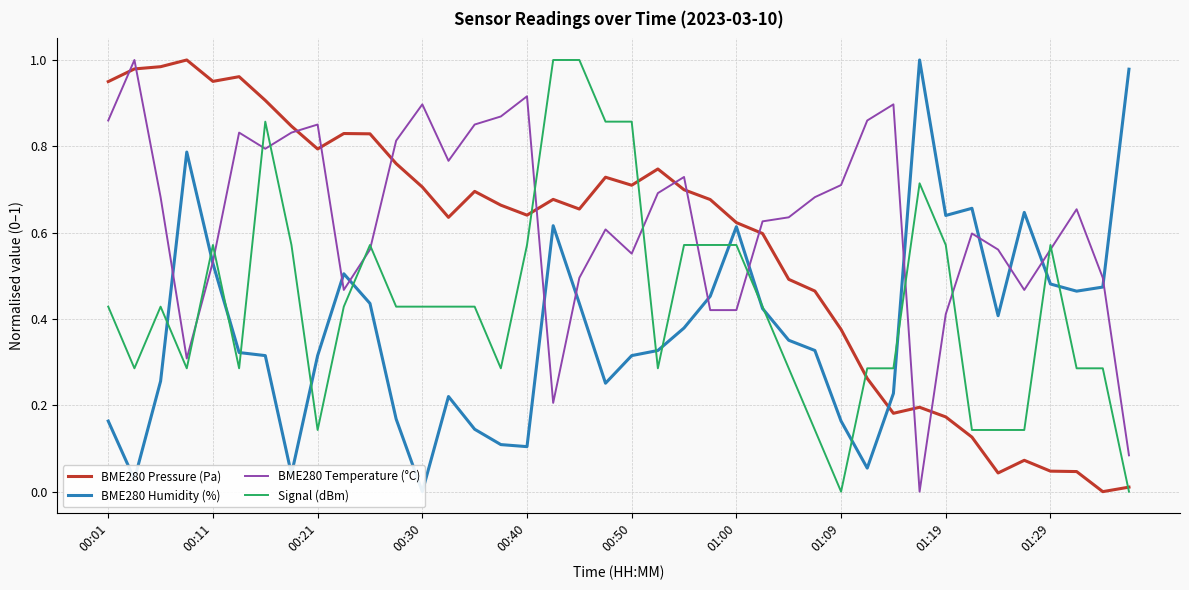

What are all the series names shown in the legend?

BME280 Pressure (Pa), BME280 Humidity (%), BME280 Temperature (°C), Signal (dBm)